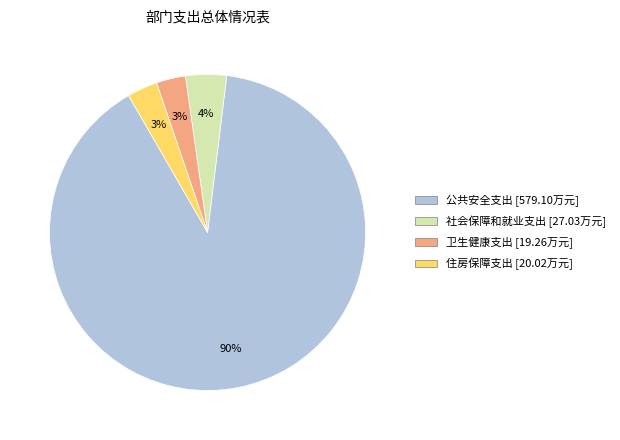

Do 社会保障和就业支出 and 卫生健康支出 together represent more than half of the pie?

No